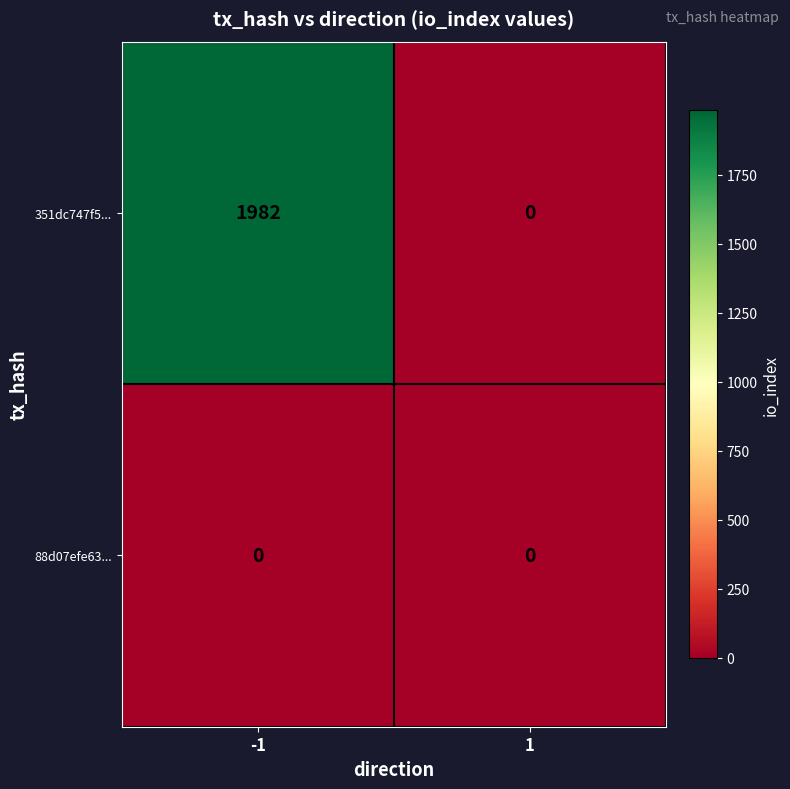

Which series has the largest total across all categories?

351dc747f5...